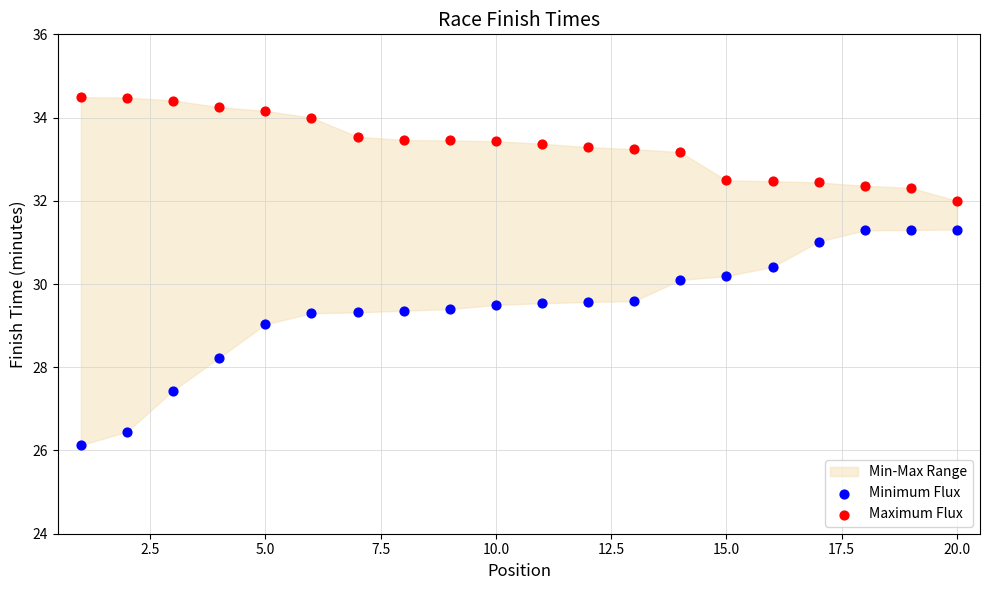

Which series reaches the maximum Y coordinate?

Maximum Flux